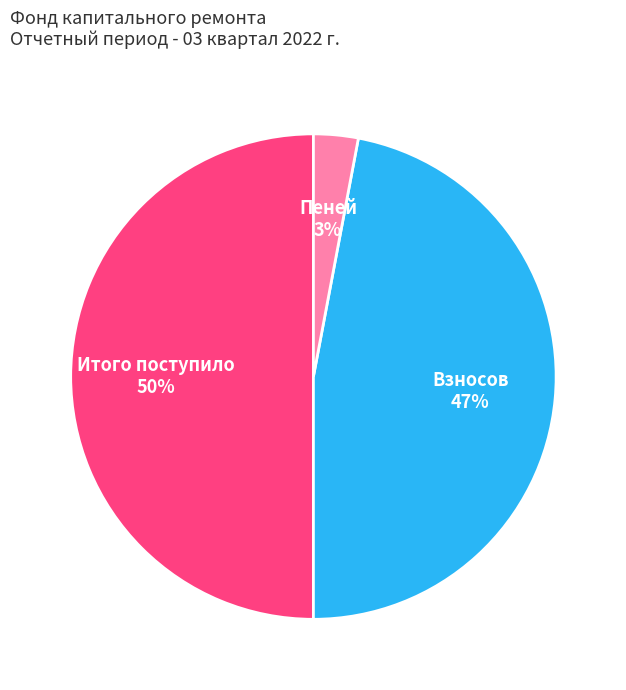

Which category has the smallest portion of the pie?

Пеней